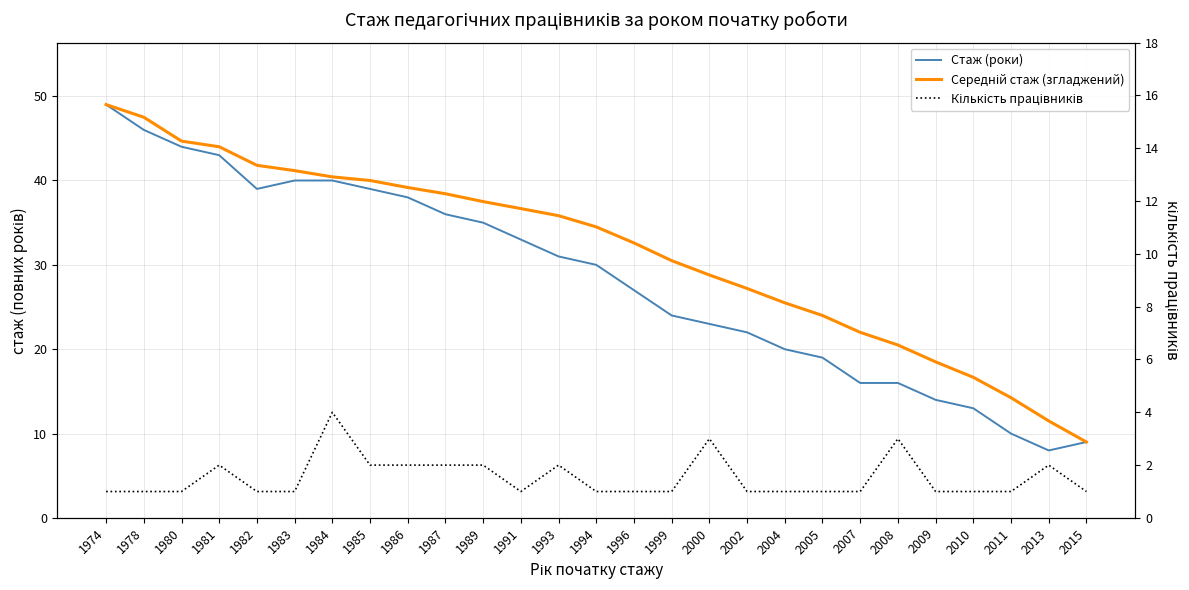

True or false: Кількість працівників and Стаж (роки) intersect in this chart.

False